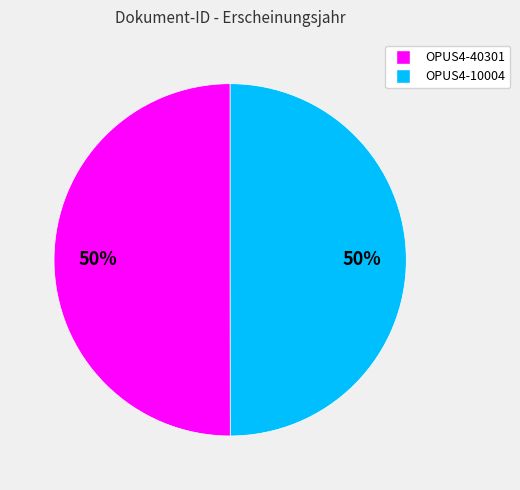

To the nearest percent, what is the combined percentage of OPUS4-10004 and OPUS4-40301?

100%